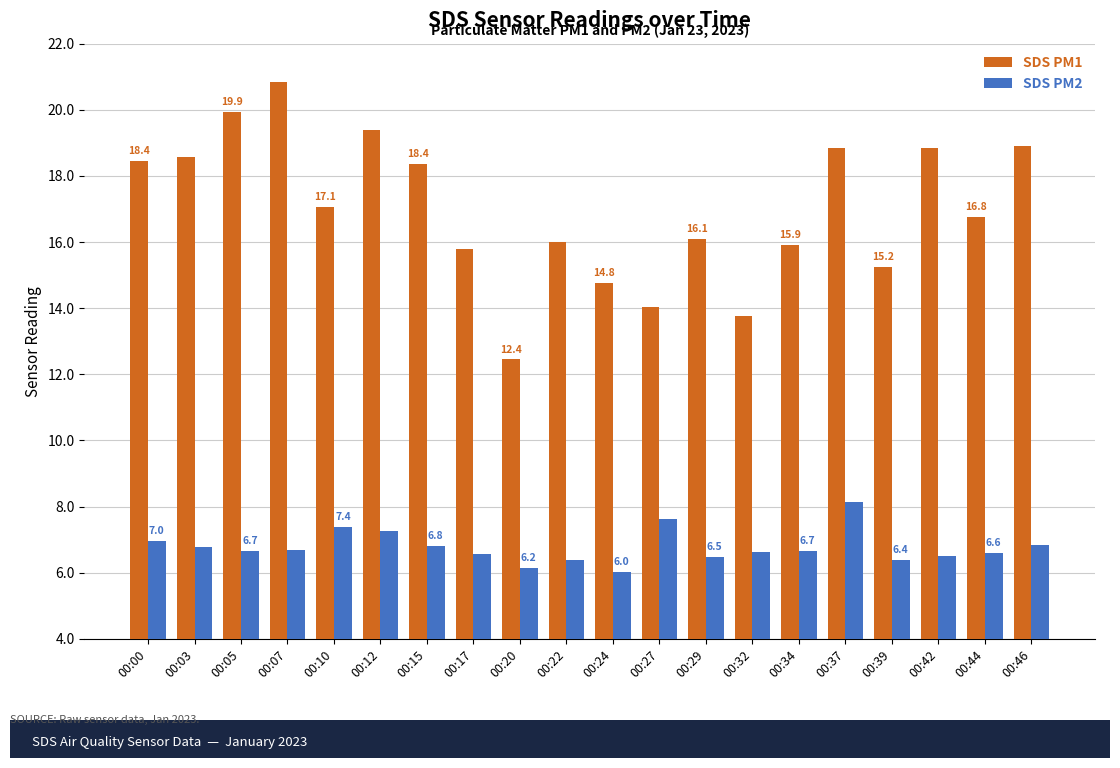

The SDS PM1 series shows 7.9 at 00:29. True or false?

False